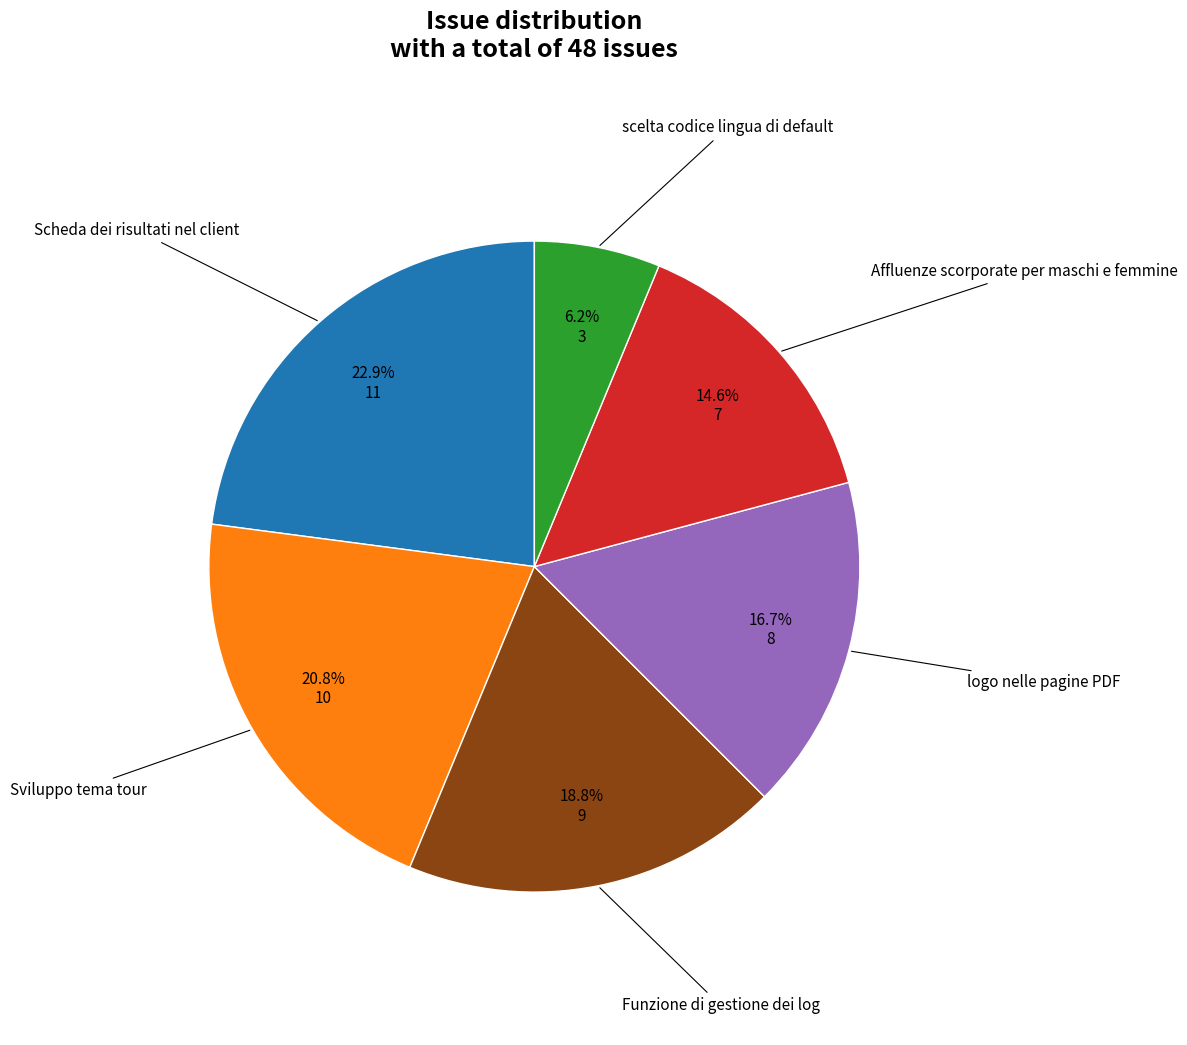

Is there a majority slice in this chart?

No